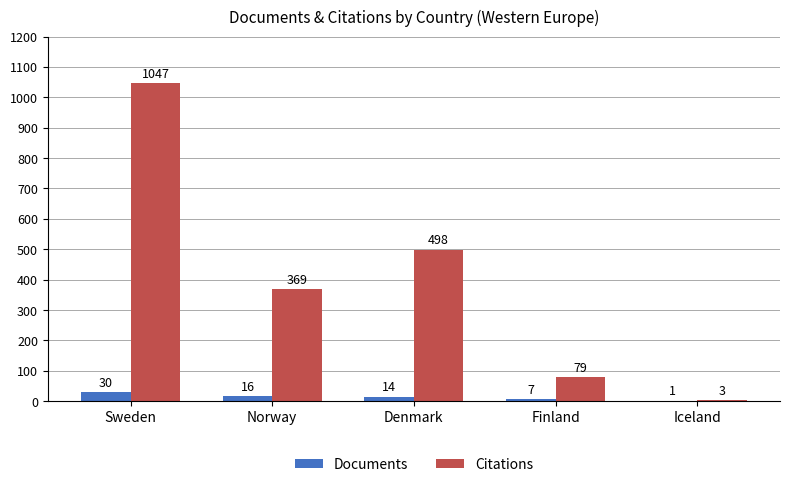

Which series changed the most between Denmark and Finland?

Citations